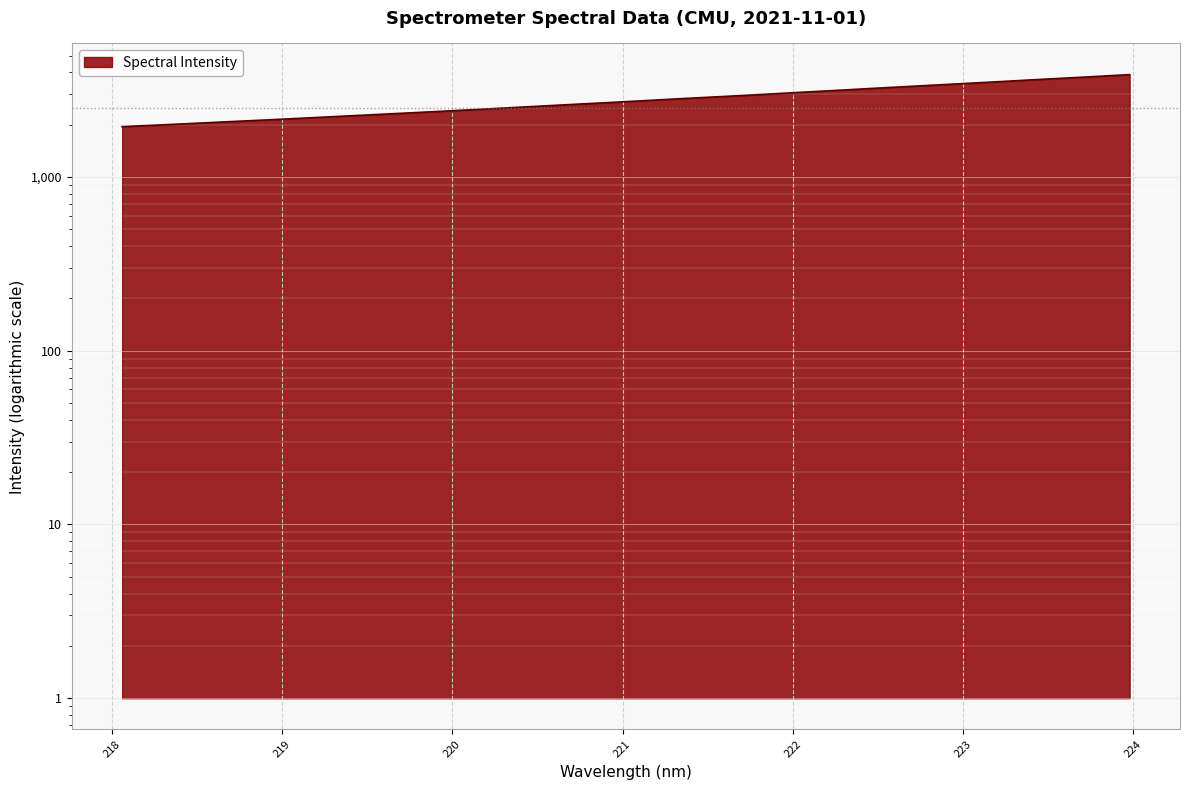

What is the change in value from 221.3083 to 223.5987?

+896.2